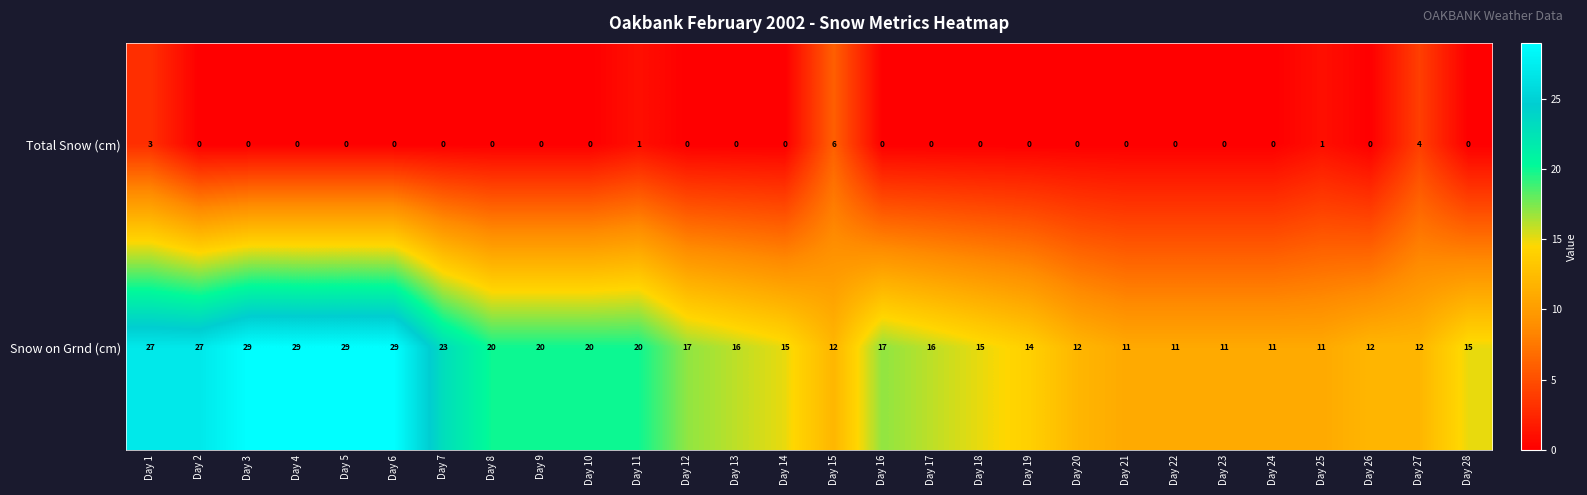

How many data points does each series have?

28